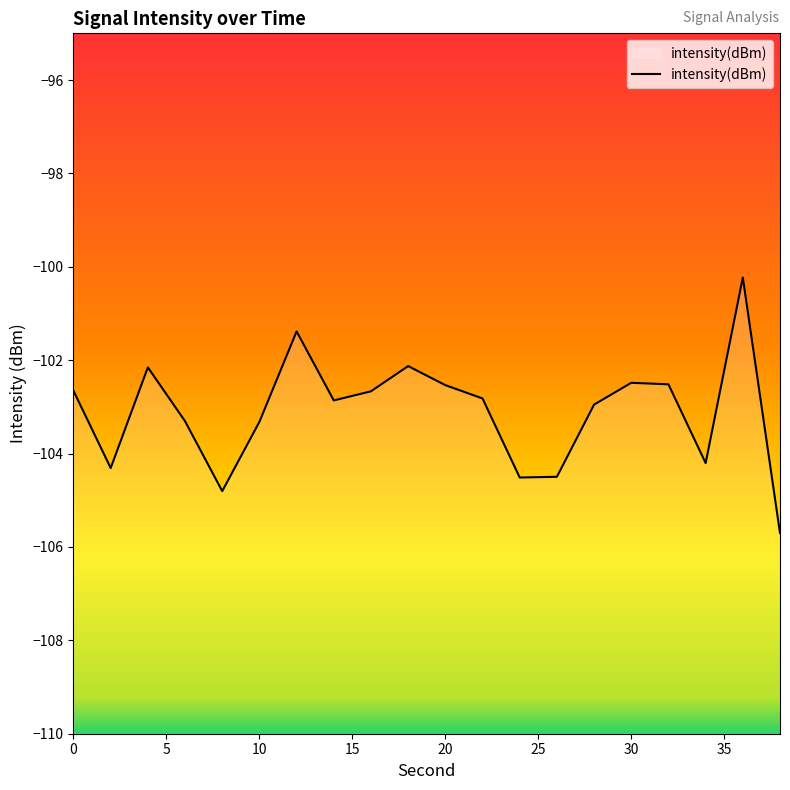

How many distinct data groups are displayed?

1